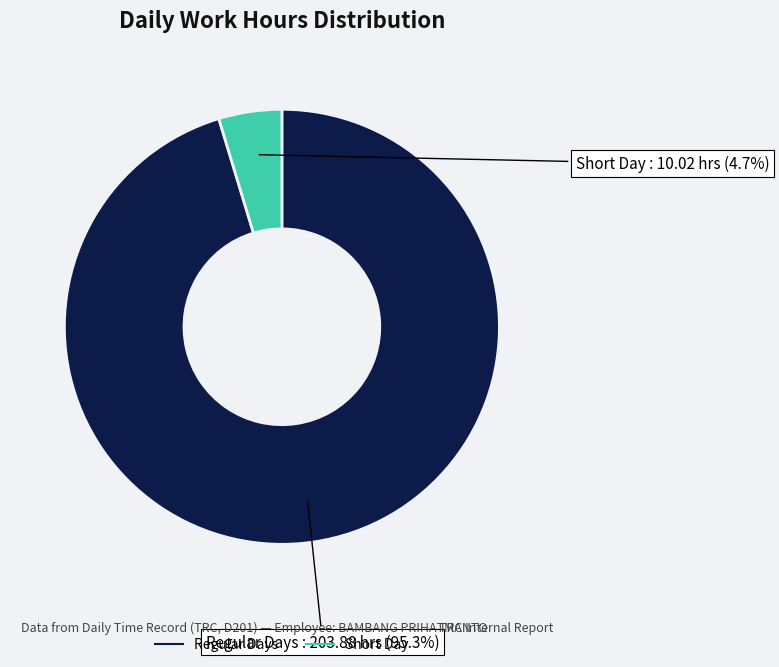

Does any single category account for the majority?

Yes